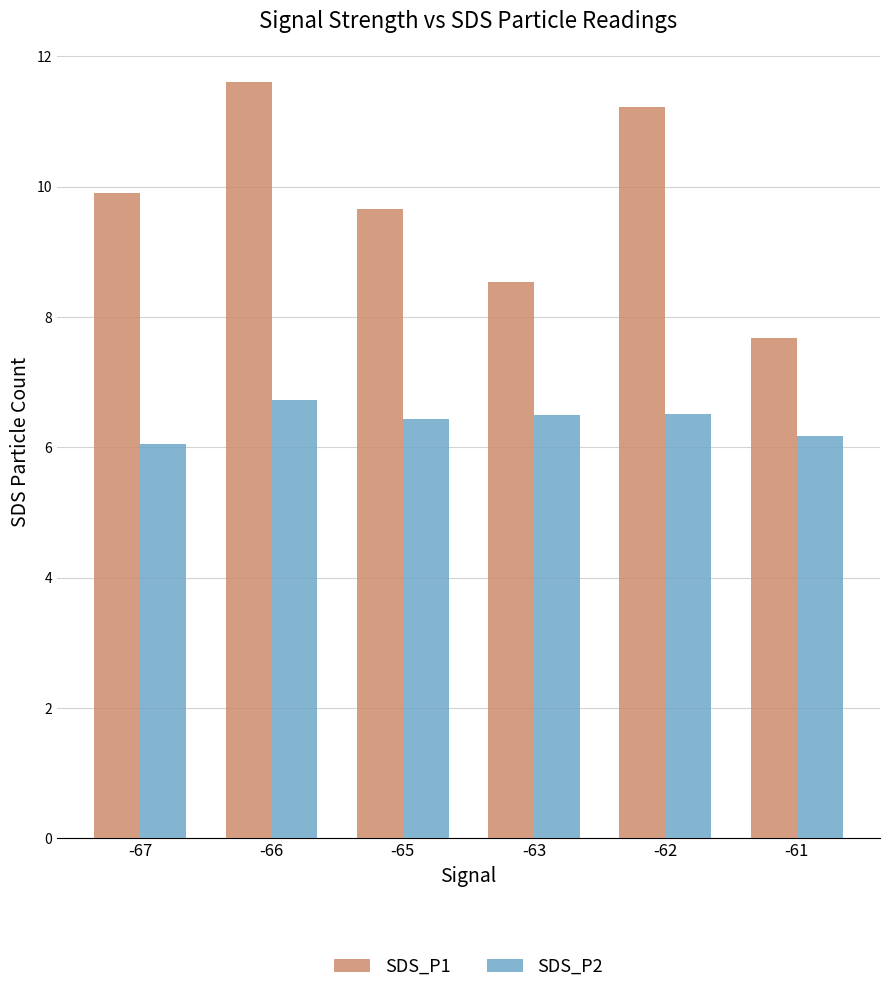

At which label does SDS_P1 first exceed 9?

-67